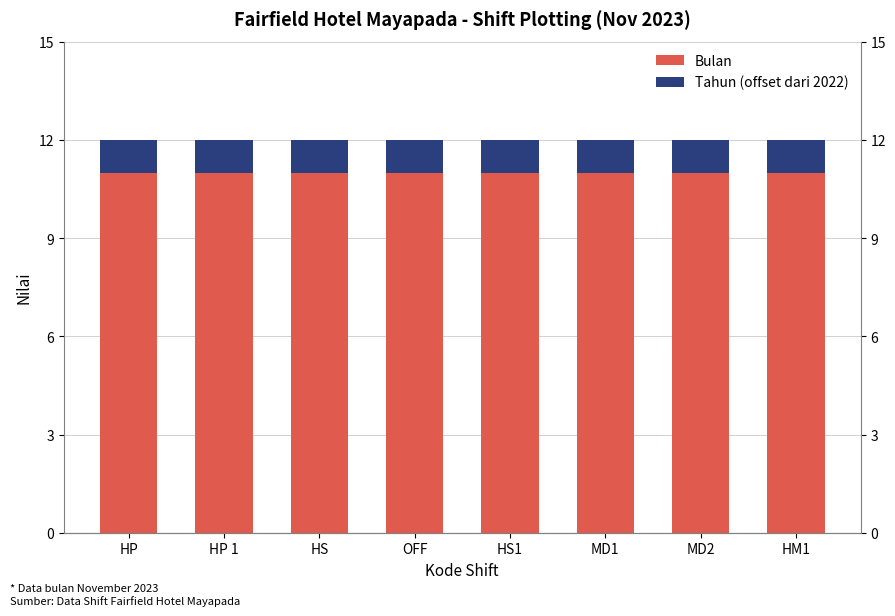

Reading right to left, list all the values displayed in this chart.

Bulan: 11	11	11	11	11	11	11	11
Tahun (offset dari 2022): 1	1	1	1	1	1	1	1